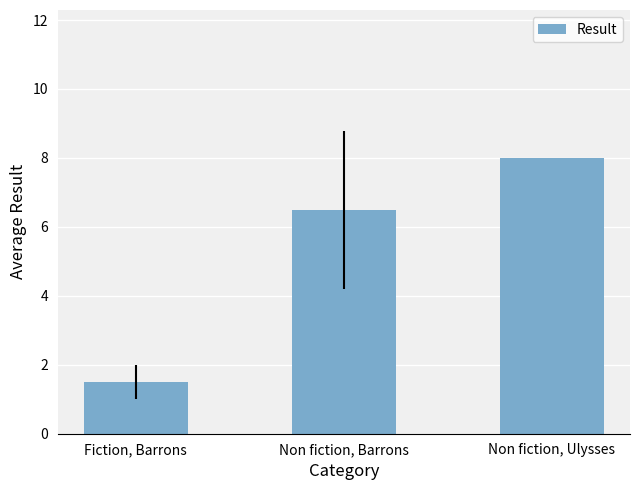

Between Non fiction, Barrons and Non fiction, Ulysses, which is larger?

Non fiction, Ulysses